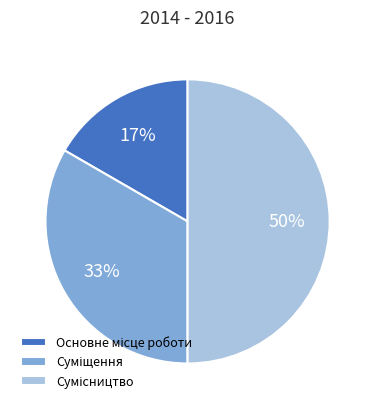

To the nearest percent, what is the average slice percentage?

33%